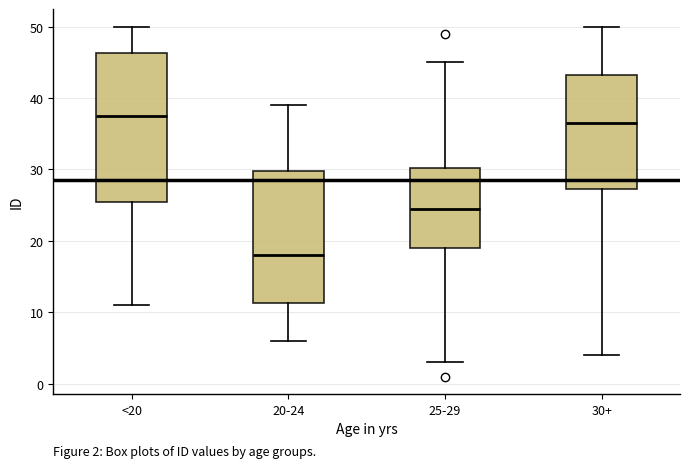

Which box is the tallest, from its lower edge to its upper edge?

<20